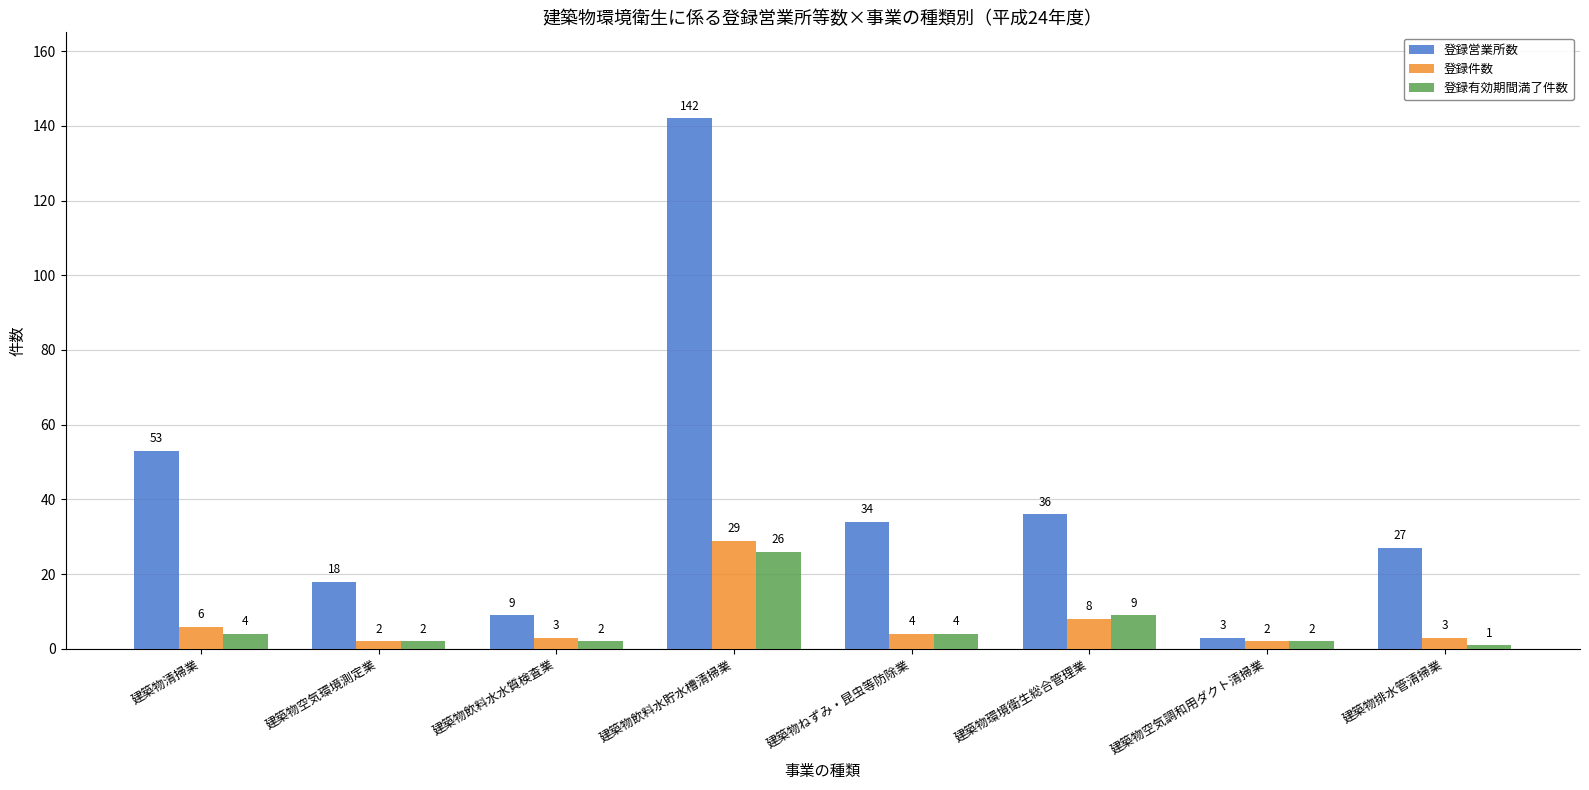

What position from the right is 建築物飲料水貯水槽清掃業?

5